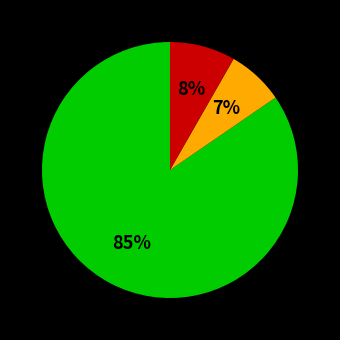

How many slices are in this pie chart?

3